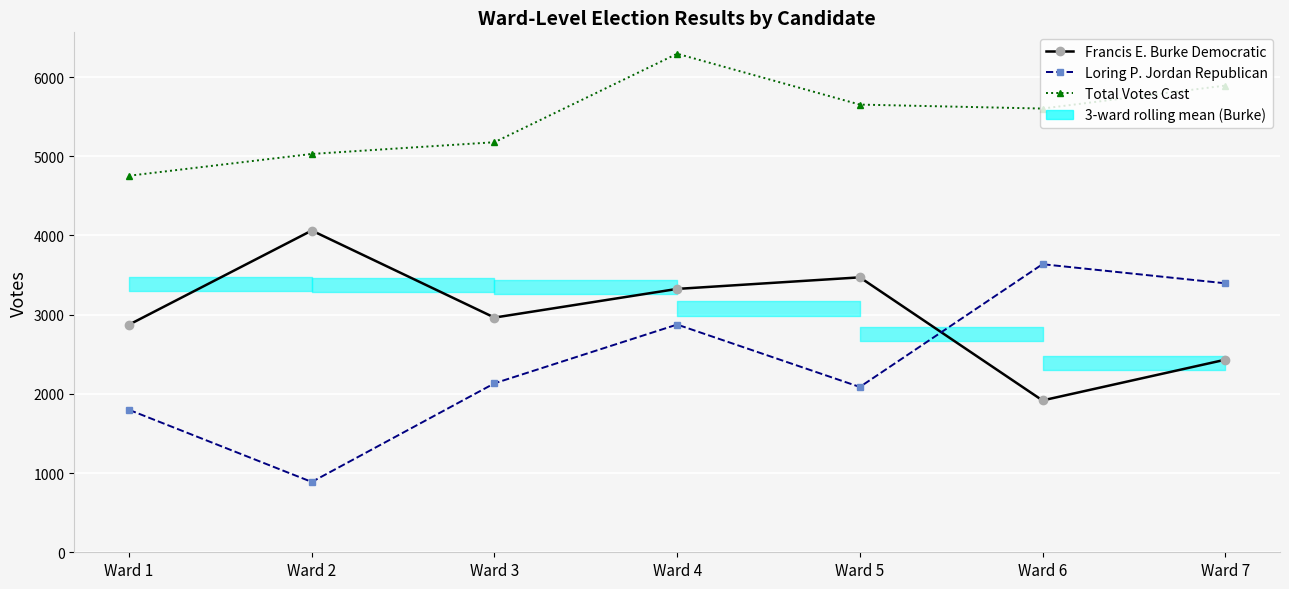

Which series has the largest range (max minus min)?

Loring P. Jordan Republican